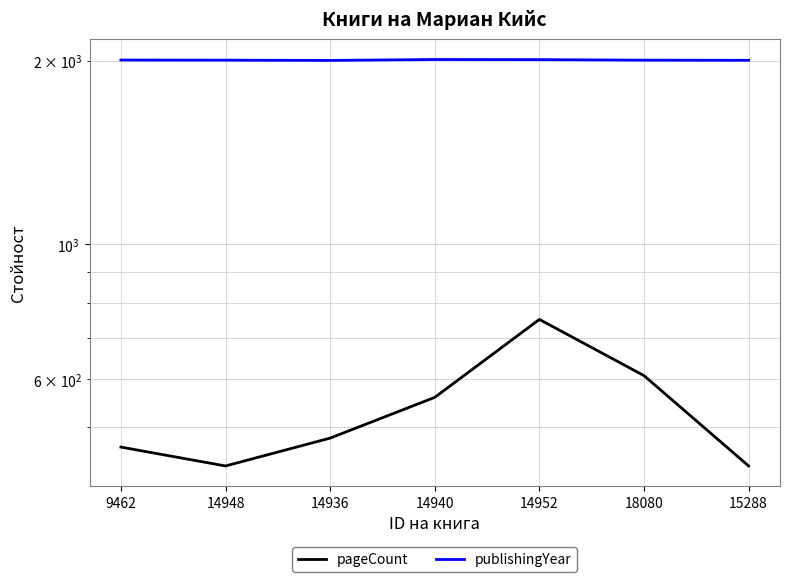

True or false: publishingYear and pageCount intersect in this chart.

False